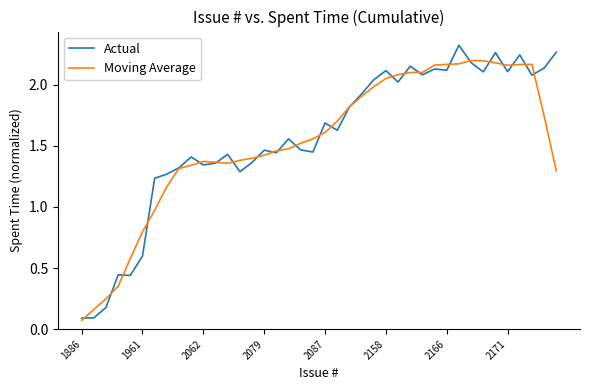

List the series in order of their peak value, highest first.

Actual, Moving Average